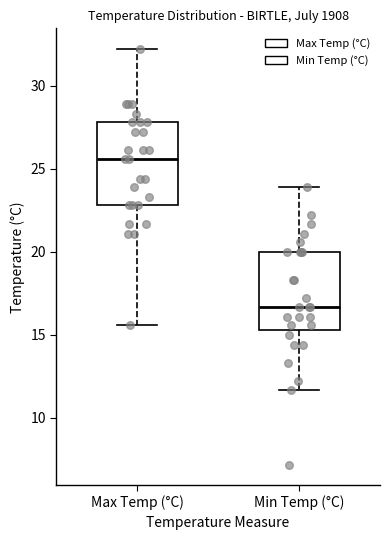

Reading left to right, transcribe this box plot: for each box, give where its median line is, the range the box spans, and where its two whiskers end, as read against the y-axis. The values are not printed on the chart, so give them approximately, as read against the axis.

Max Temp (°C): median 25.5, box 23.0 to 28.0, whiskers 15.5 to 32.0
Min Temp (°C): median 16.5, box 15.5 to 20.0, whiskers 11.5 to 24.0